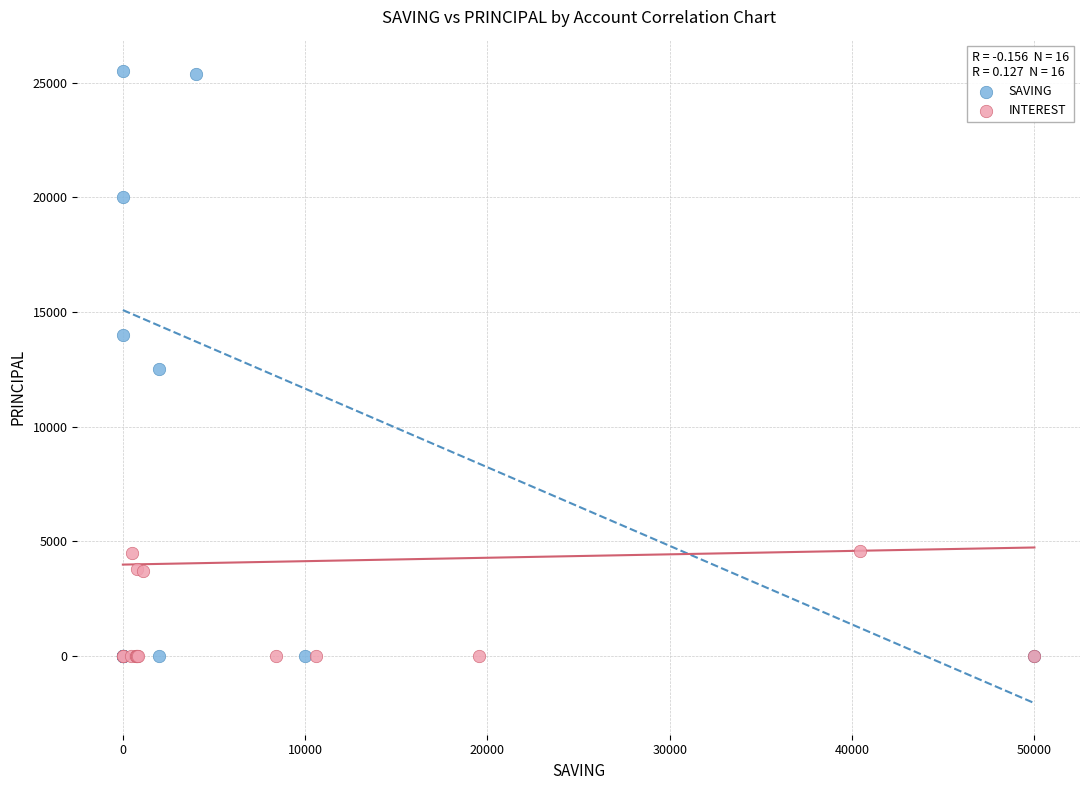

Which series reaches the maximum Y coordinate?

SAVING